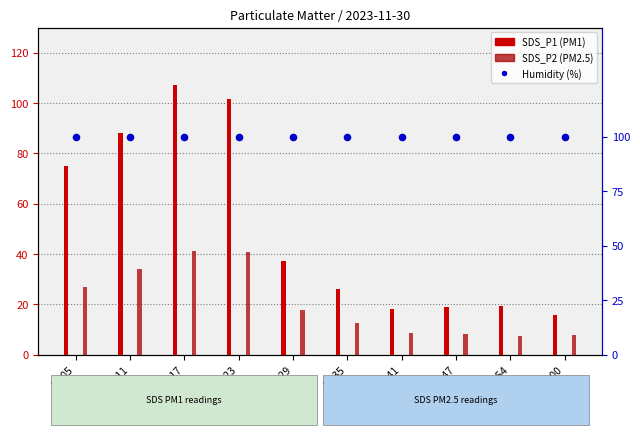

Is the value of SDS_P1 (PM1) at 00:29 greater than the value of SDS_P2 (PM2.5) at 00:05?

Yes